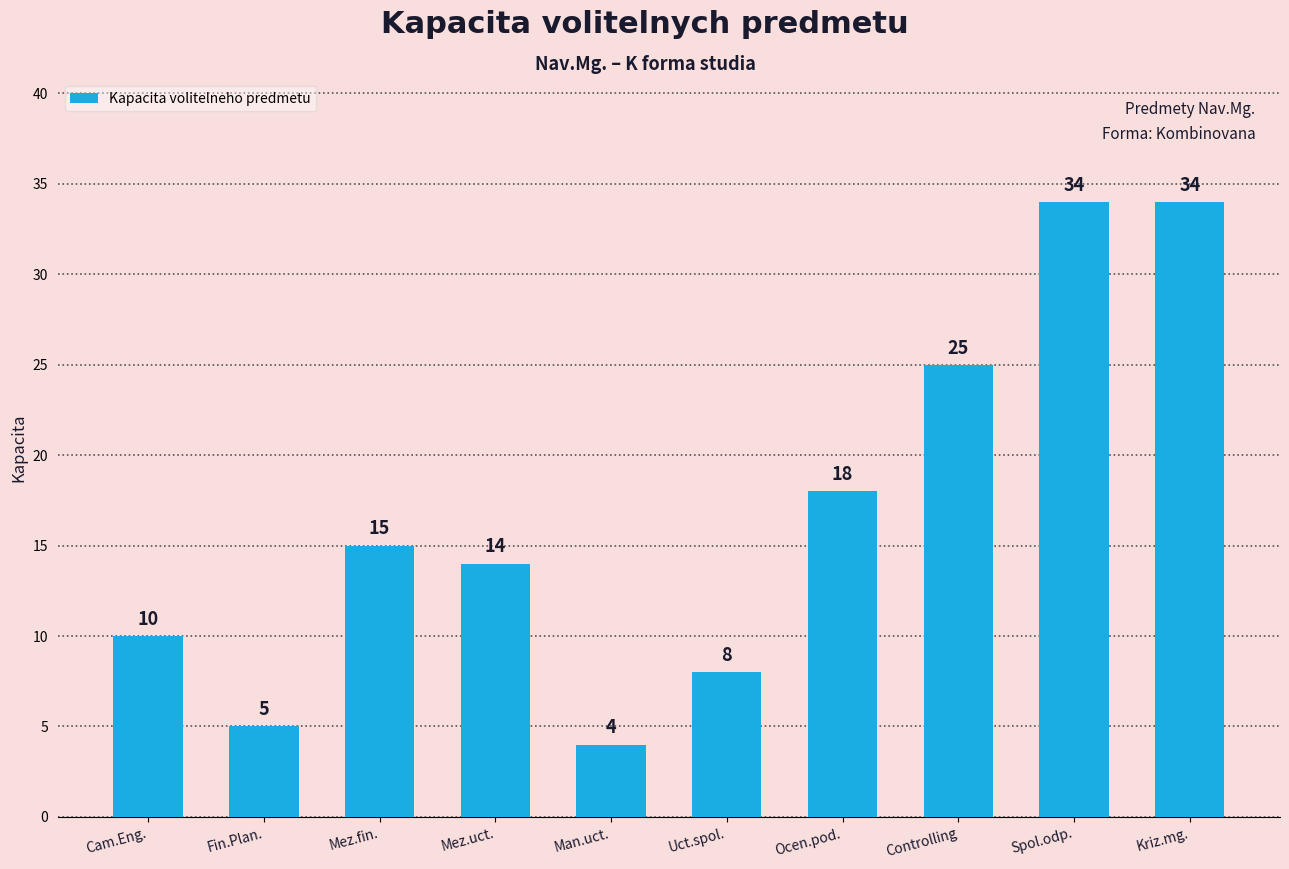

Read the value at Fin.Plan., to the nearest 5.

5